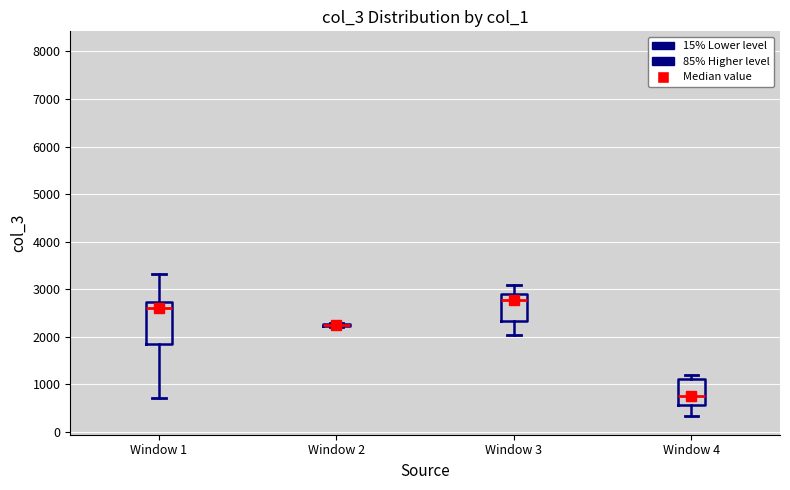

Comparing the boxes themselves (not the whiskers), which one is the tallest?

Window 1